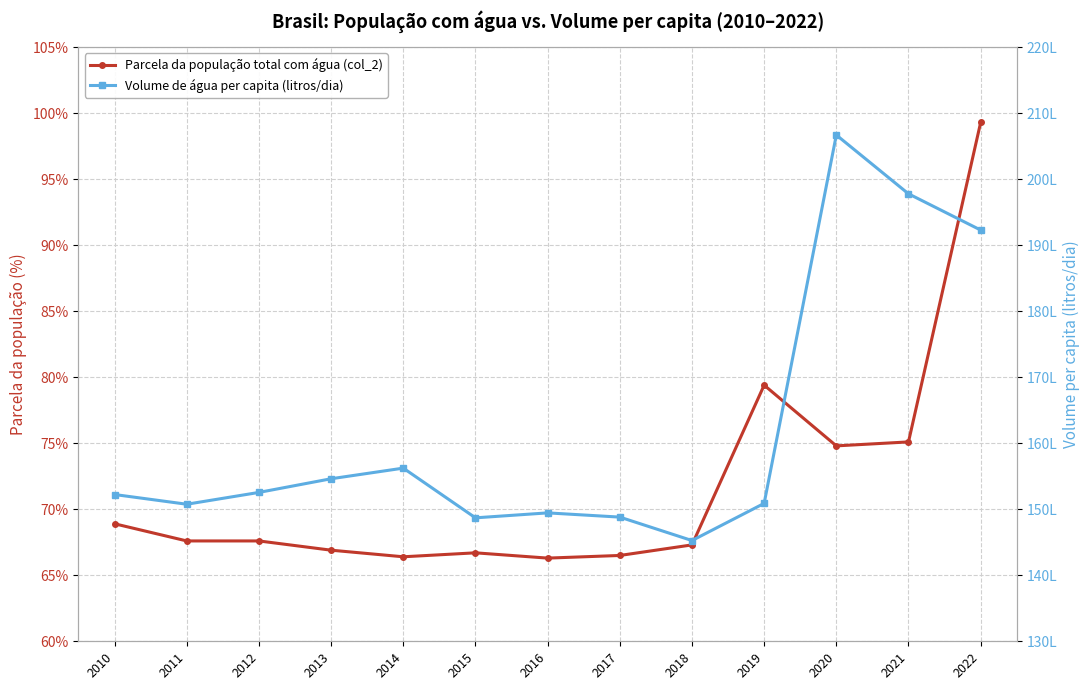

True or false: Parcela da população total com água (col_2) and Volume de água per capita (litros/dia) intersect in this chart.

False